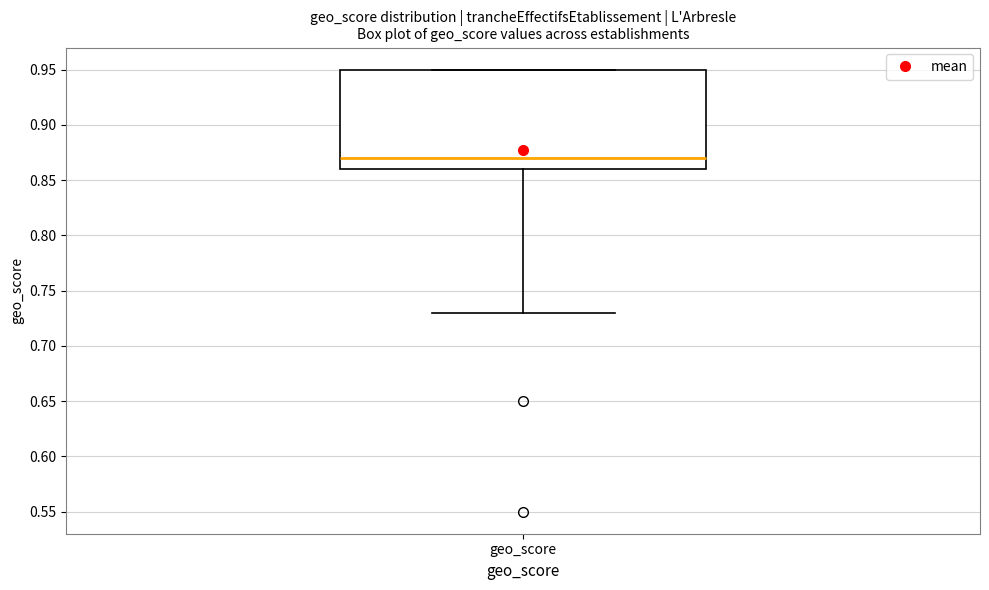

Transcribe this box plot: give where the median line is, the range the box spans, and where the two whiskers end, as read against the y-axis. The values are not printed on the chart, so give them approximately, as read against the axis.

median 0.87, box 0.86 to 0.95, whiskers 0.73 to 0.95